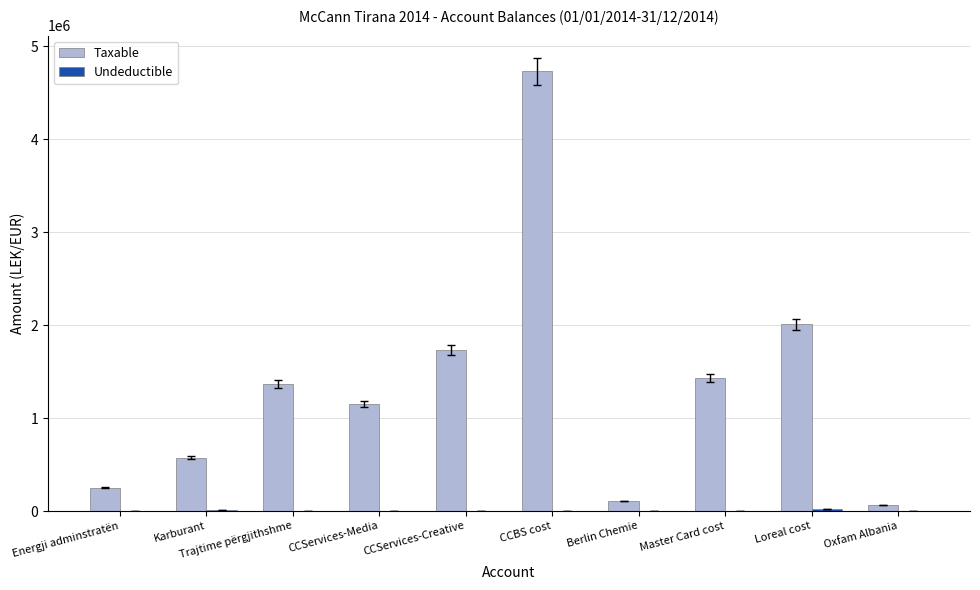

At which category is the sum across all series the highest?

CCBS cost